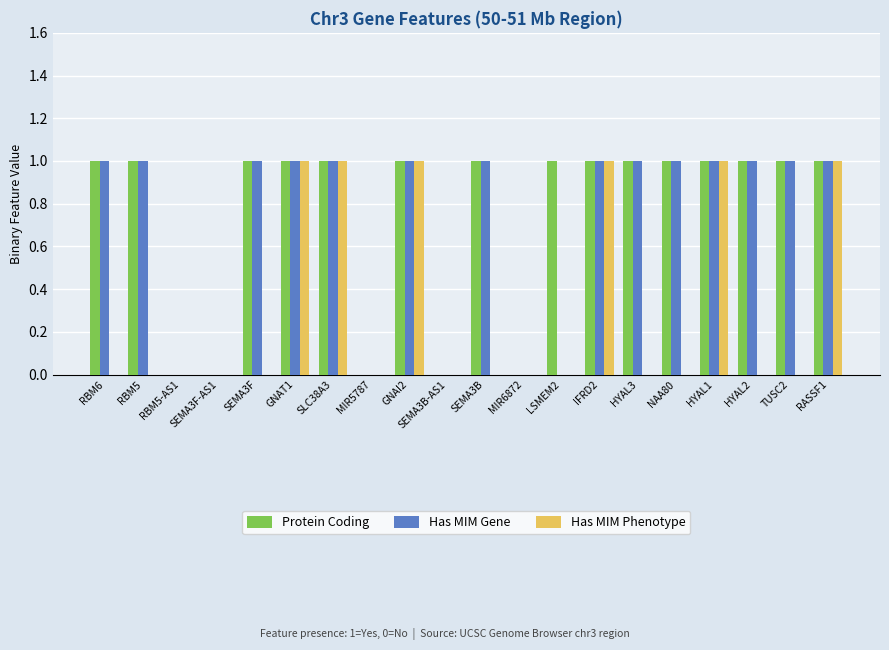

What are all the series names shown in the legend?

Protein Coding, Has MIM Gene, Has MIM Phenotype